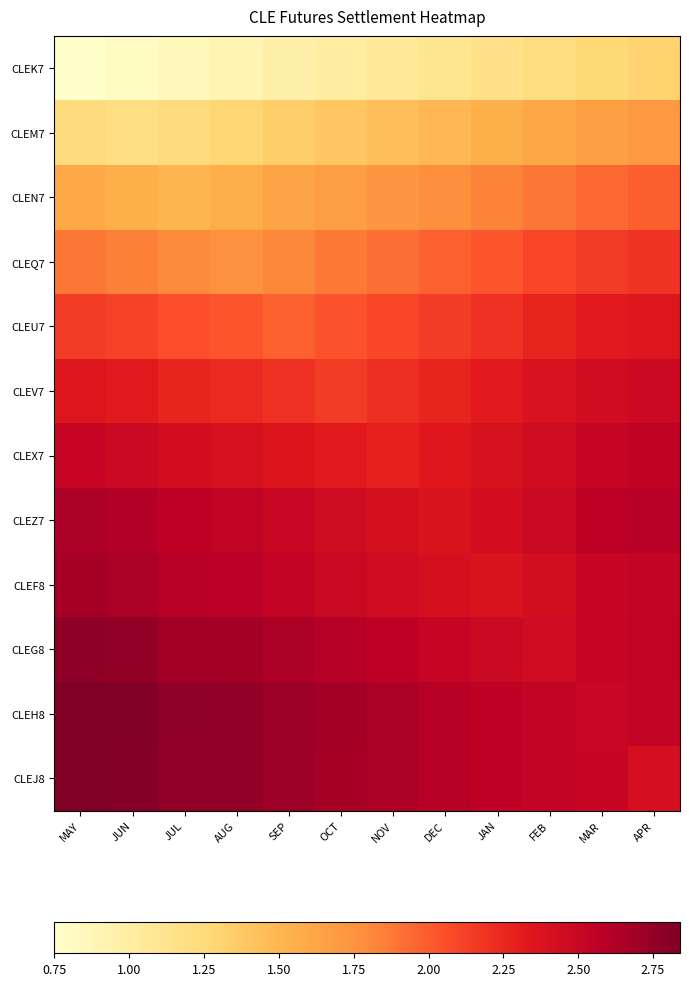

At how many categories does at least one series exceed 1?

12